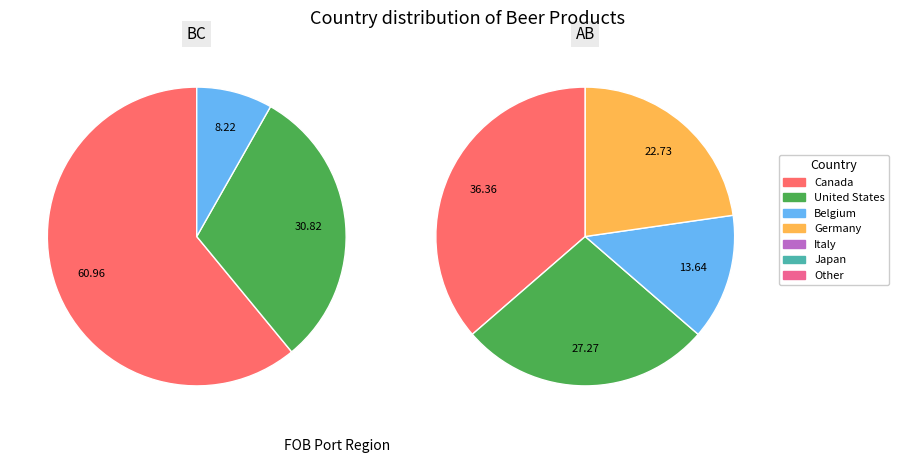

What is the majority slice?

Canada